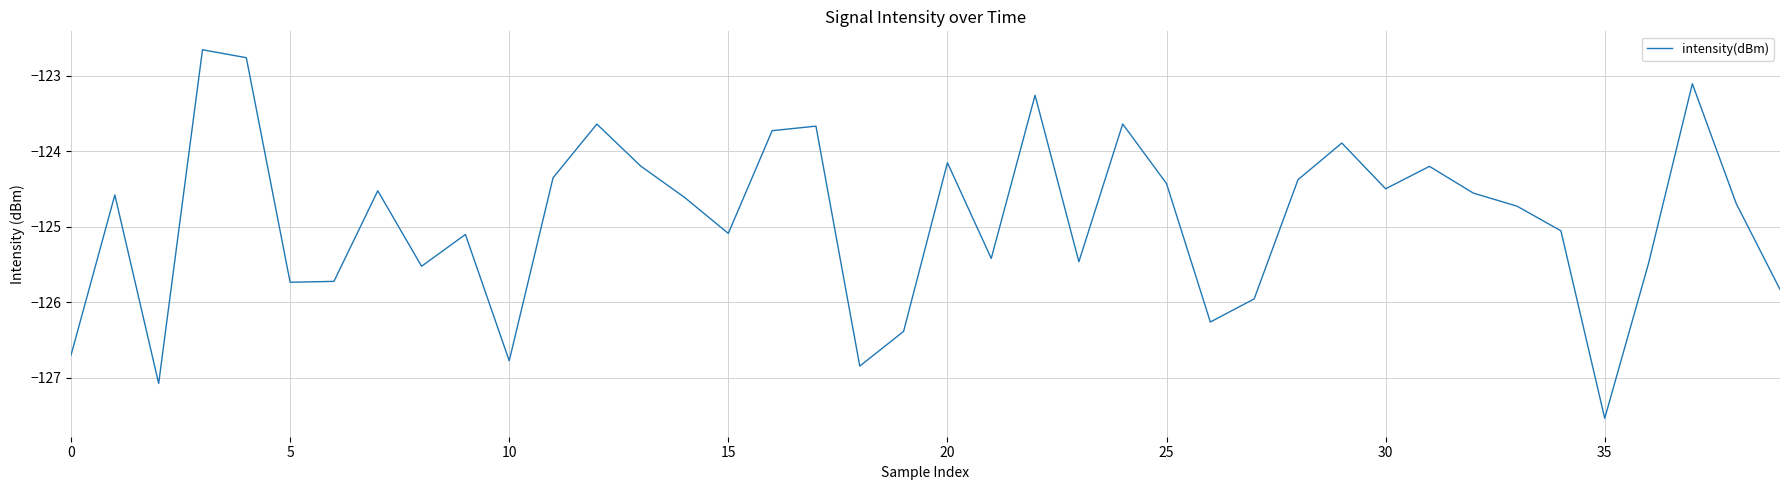

Reading left to right, transcribe all the data shown in this chart.

-126.7	-124.6	-127.1	-122.7	-122.8	-125.7	-125.7	-124.5	-125.5	-125.1	-126.8	-124.3	-123.6	-124.2	-124.6	-125.1	-123.7	-123.7	-126.8	-126.4	-124.1	-125.4	-123.3	-125.5	-123.6	-124.4	-126.3	-126.0	-124.4	-123.9	-124.5	-124.2	-124.6	-124.7	-125.1	-127.5	-125.5	-123.1	-124.7	-125.8